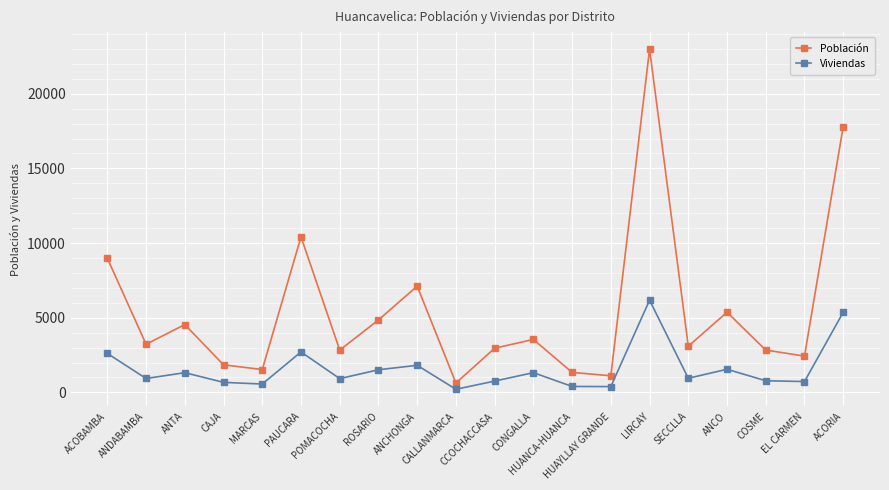

Which series has the widest spread of values?

Población